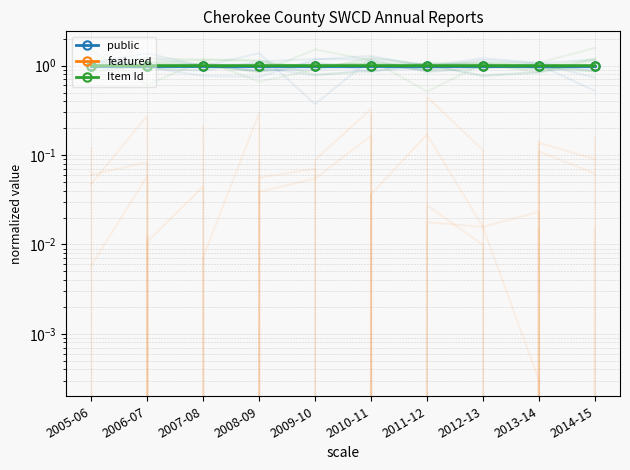

Is it true that featured equals 0.0 at 2005-06?

True